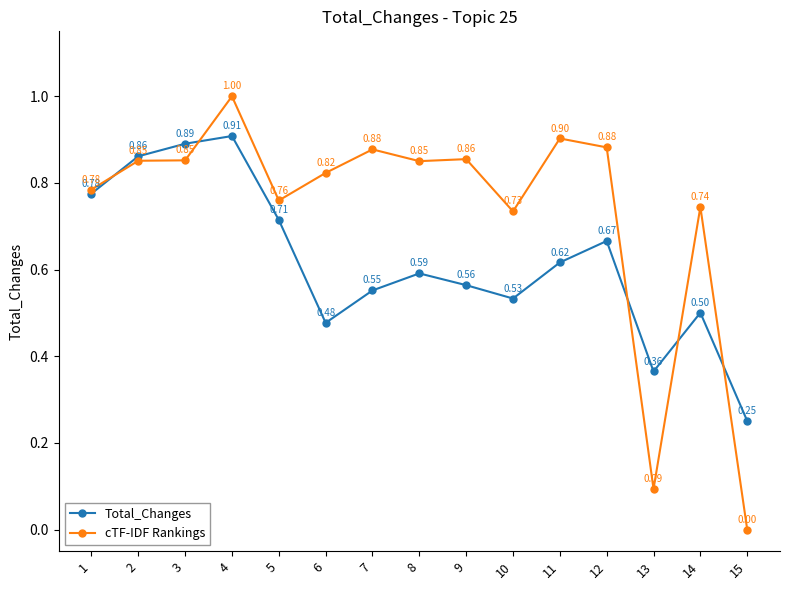

At which category is the sum across all series the highest?

4